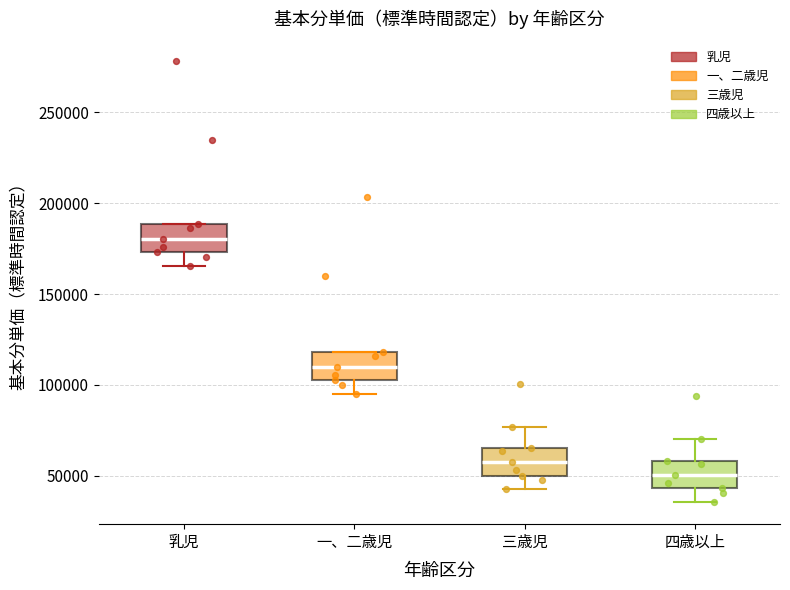

Reading left to right, read every box against the y-axis: the position of its median line, the range the box covers, and the ends of its whiskers. The values are not printed on the chart, so give them approximately, as read against the axis.

乳児: median 180000, box 175000 to 190000, whiskers 165000 to 190000
一、二歳児: median 110000, box 105000 to 120000, whiskers 95000 to 120000
三歳児: median 60000, box 50000 to 65000, whiskers 45000 to 75000
四歳以上: median 50000, box 45000 to 60000, whiskers 35000 to 70000